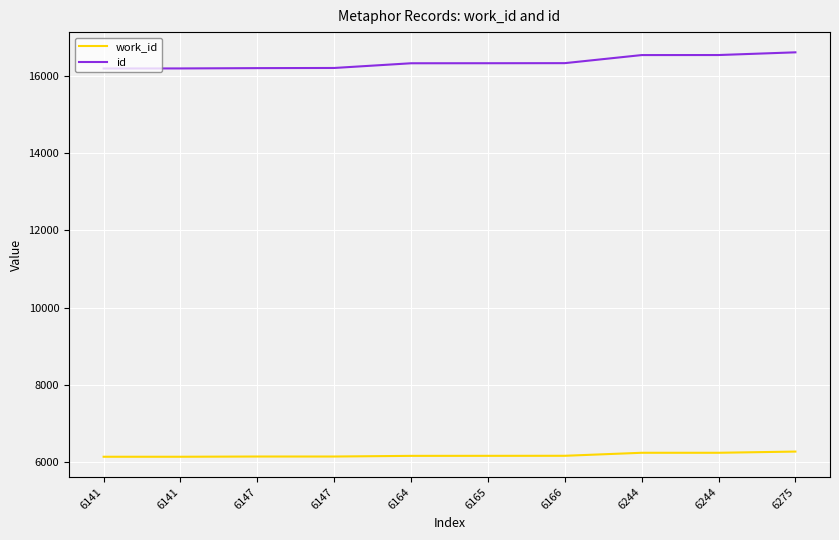

At which category is the sum across all series the highest?

6275